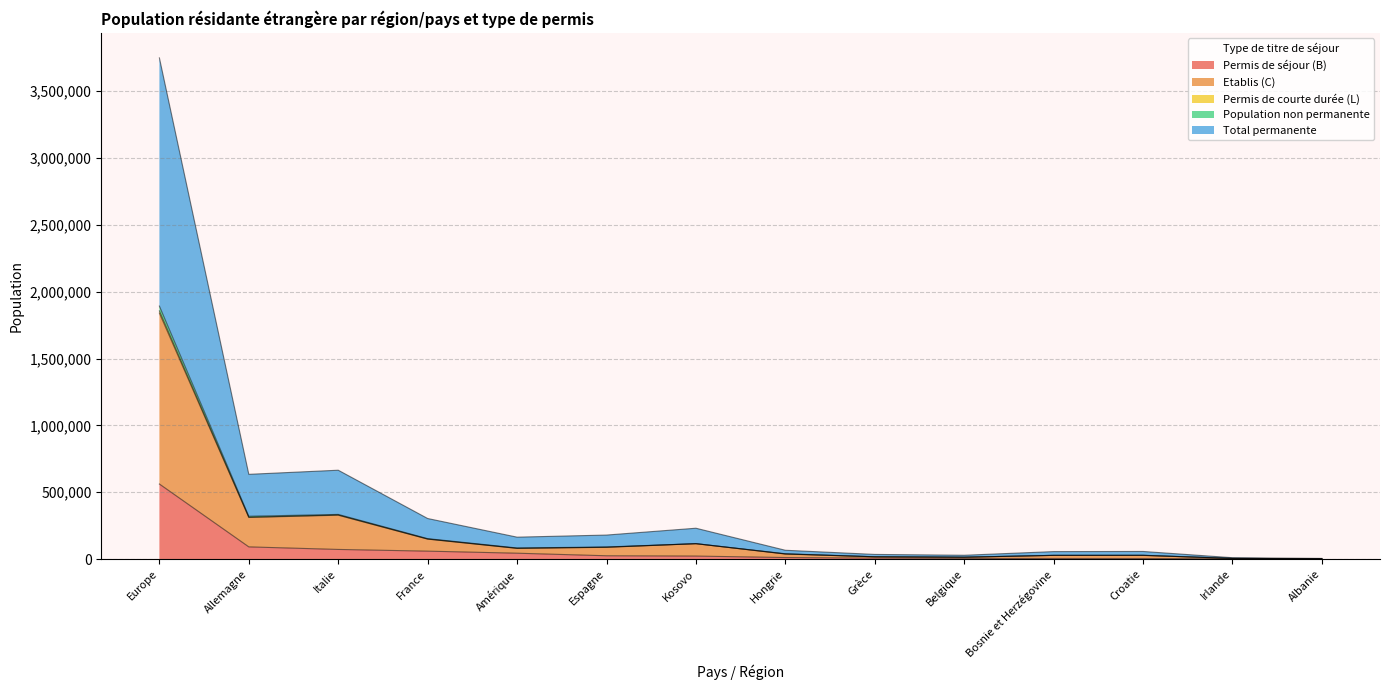

The Permis de courte durée (L) series shows 5387 at Irlande. True or false?

True